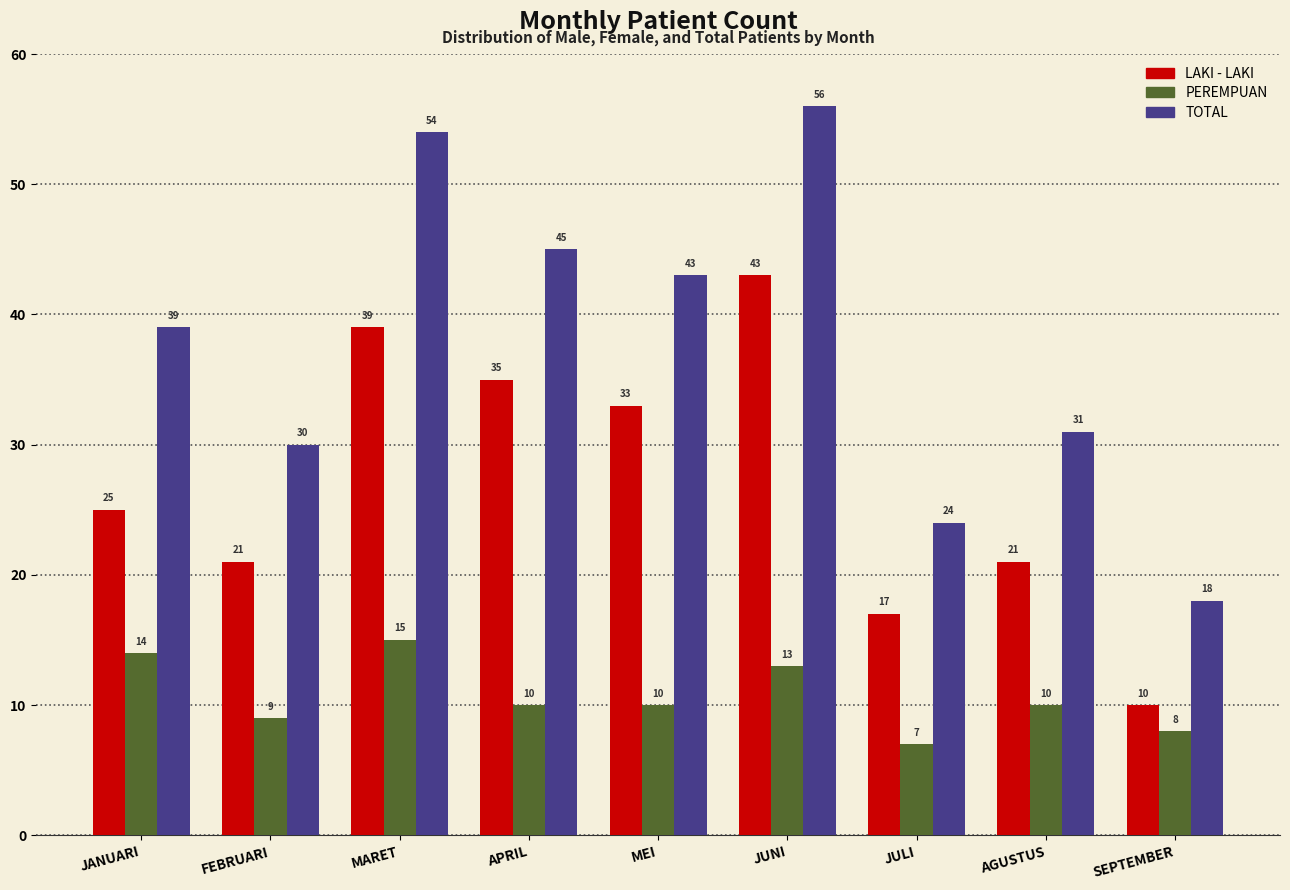

Reading left to right, extract all data points from this chart.

LAKI - LAKI: 25	21	39	35	33	43	17	21	10
PEREMPUAN: 14	9	15	10	10	13	7	10	8
TOTAL: 39	30	54	45	43	56	24	31	18